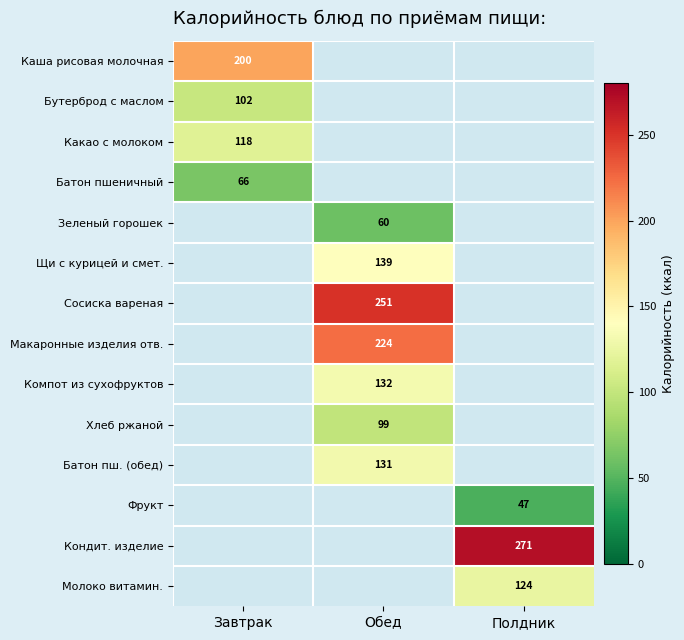

Which has a higher value, Полдник or Обед?

Полдник